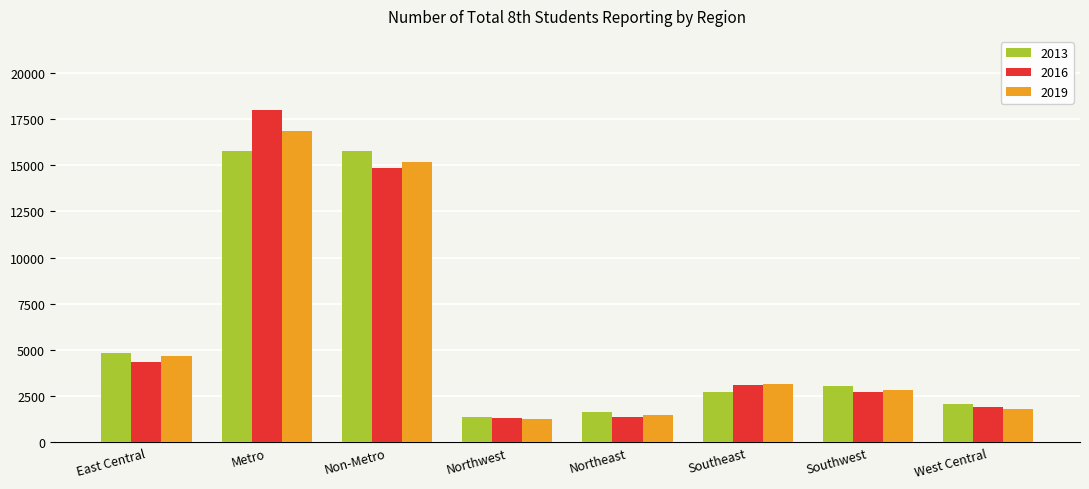

What is the value of the 2013 bar at the 6th from the left?

2750